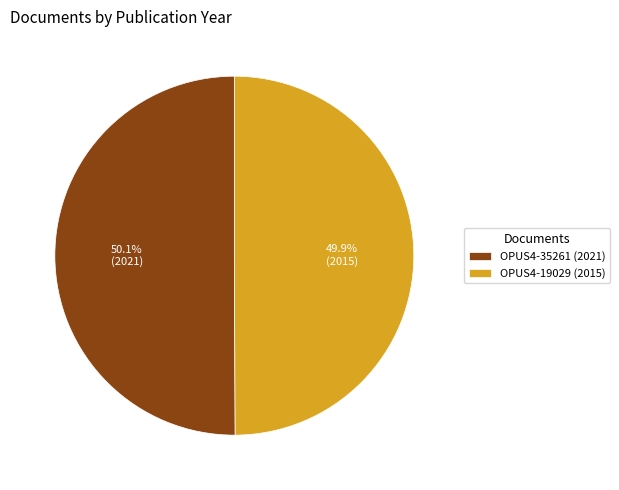

Is there a majority slice in this chart?

Yes